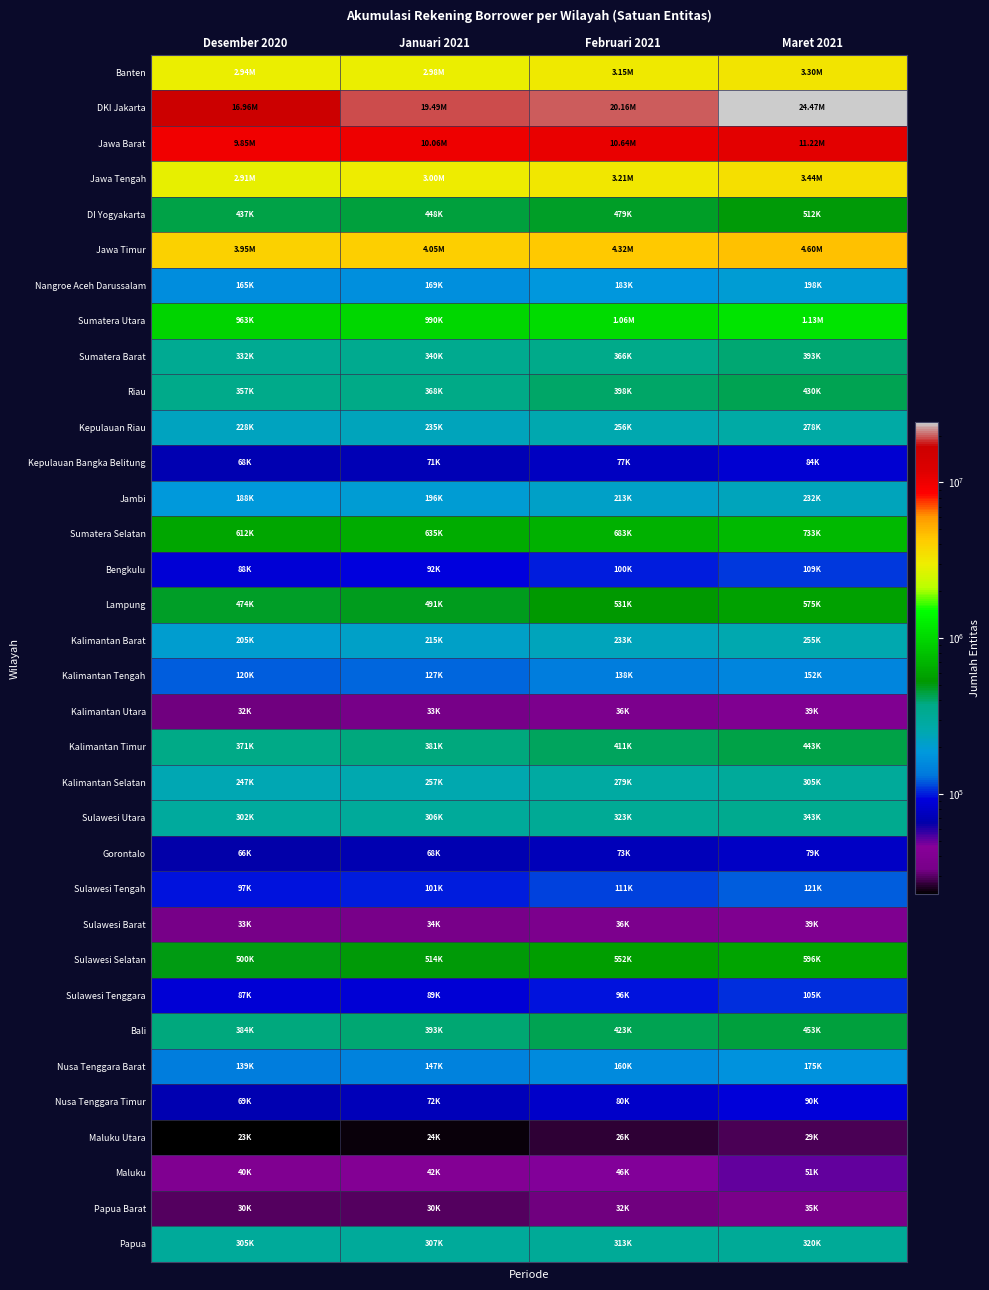

Which series has the largest range (max minus min)?

DKI Jakarta